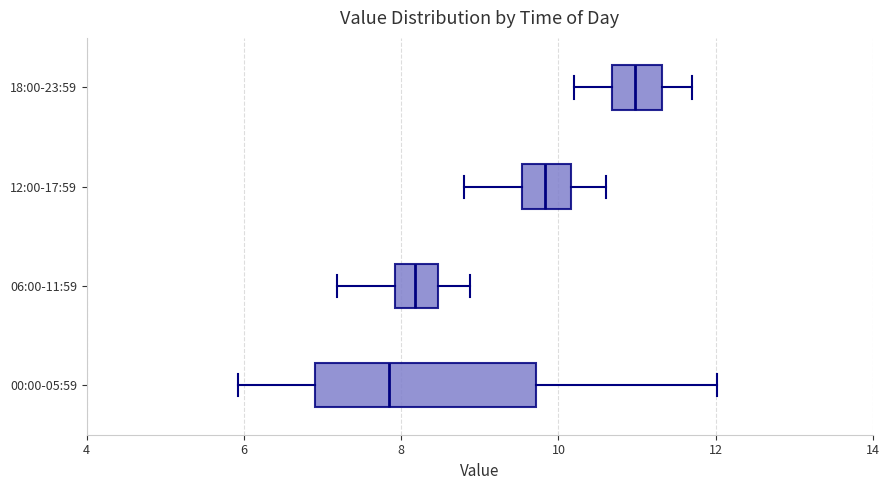

Reading bottom to top, transcribe this box plot: for each box, give where its median line is, the range the box spans, and where its two whiskers end, as read against the x-axis. The values are not printed on the chart, so give them approximately, as read against the axis.

00:00-05:59: median 7.8, box 6.8 to 9.8, whiskers 6.0 to 12.0
06:00-11:59: median 8.2, box 8.0 to 8.4, whiskers 7.2 to 8.8
12:00-17:59: median 9.8, box 9.6 to 10.2, whiskers 8.8 to 10.6
18:00-23:59: median 11.0, box 10.6 to 11.4, whiskers 10.2 to 11.8